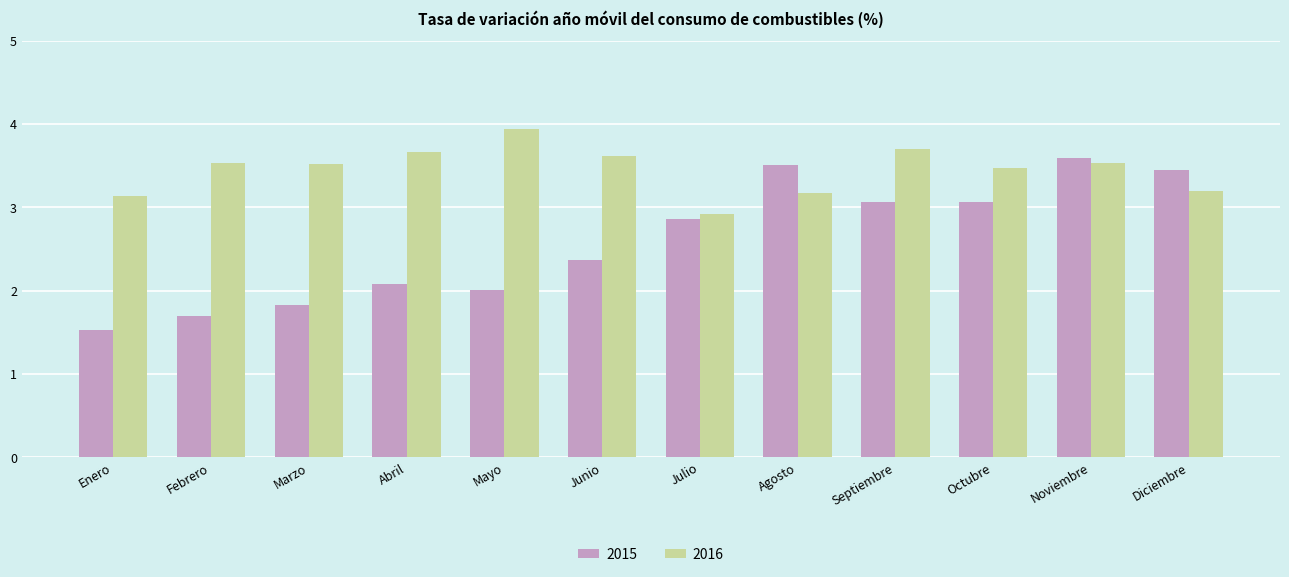

List the series in order of their overall mean, highest first.

2016, 2015